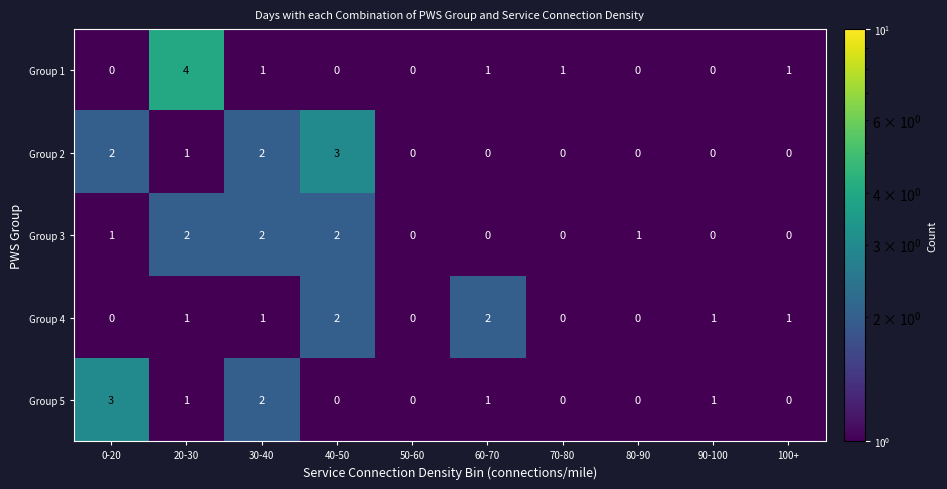

At which category does the chart reach its peak across all series?

20-30